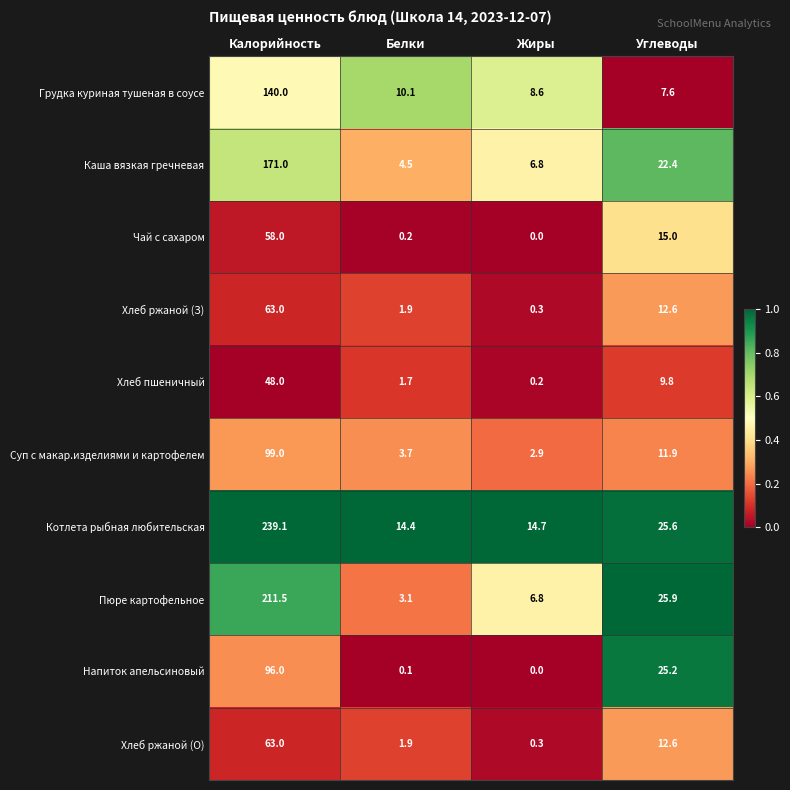

How many series are shown in this chart?

10